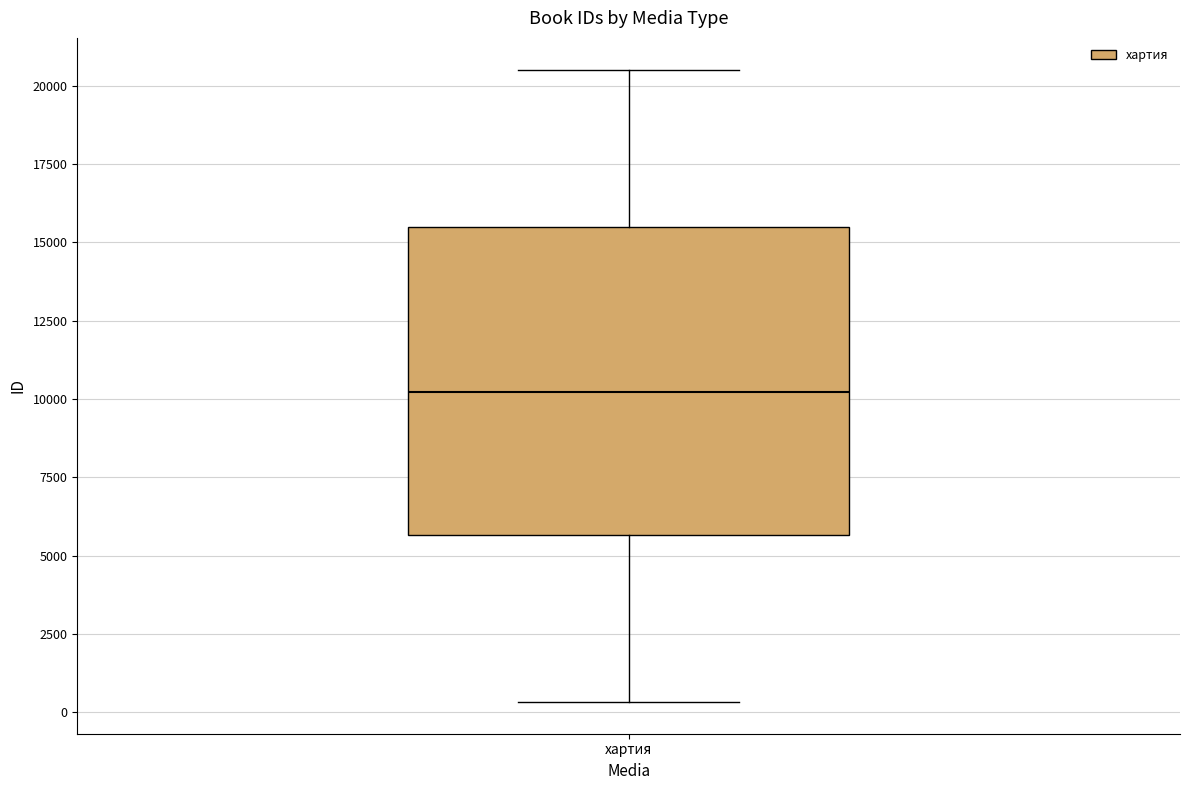

Transcribe this box plot: give where the median line is, the range the box spans, and where the two whiskers end, as read against the y-axis. The values are not printed on the chart, so give them approximately, as read against the axis.

median 10000, box 5500 to 15500, whiskers 500 to 20500